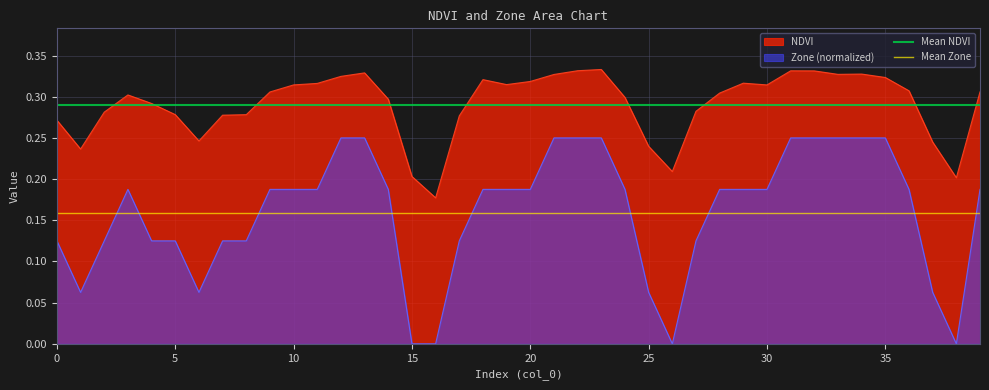

True or false: NDVI and Zone (normalized) cross at least once.

False